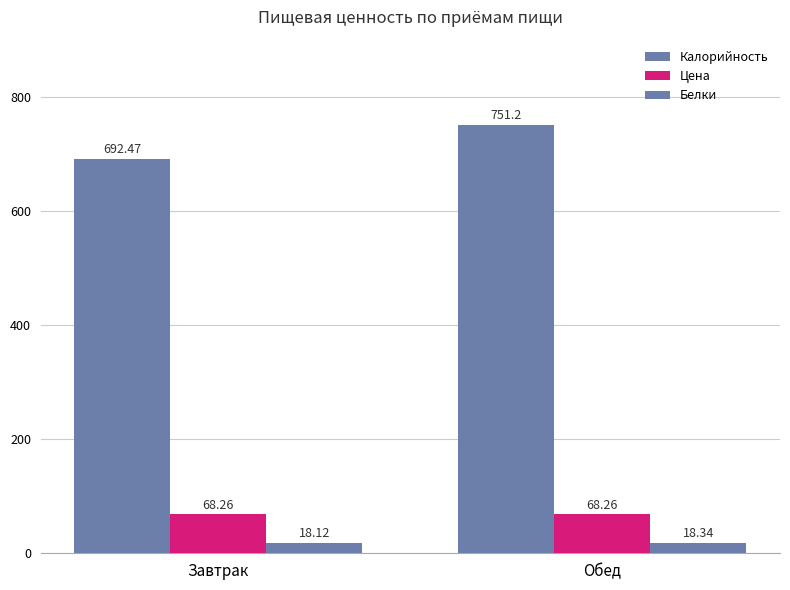

How many bars are there in each group?

3